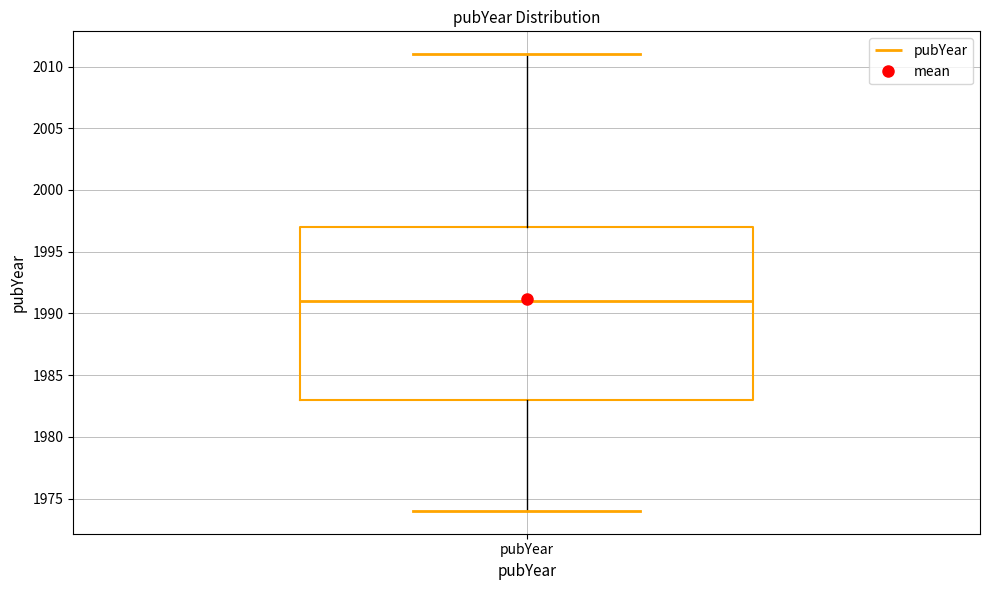

Where does the upper whisker of the box for pubYear end on the y-axis? The values are not printed on the chart, so give them approximately, as read against the axis.

2011